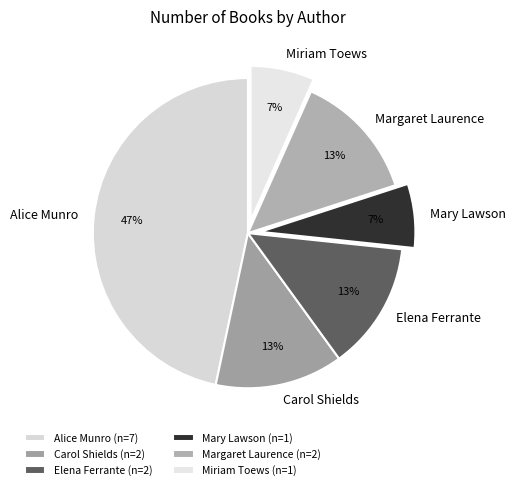

Which has a higher value, Elena Ferrante or Miriam Toews?

Elena Ferrante